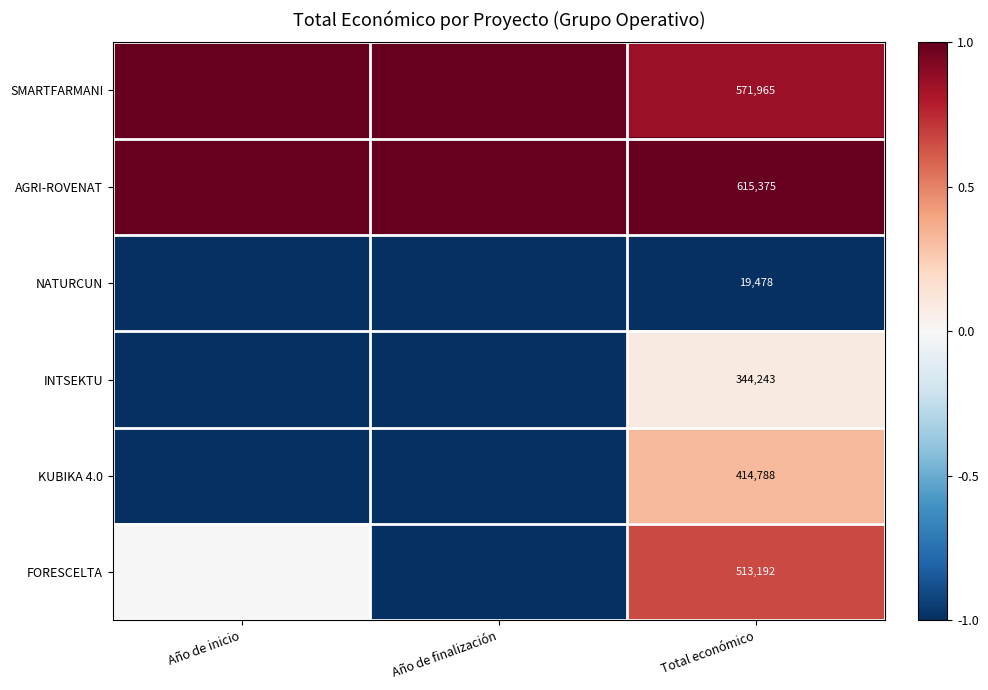

What is the difference between the highest and lowest values at Año de finalización?

2.0